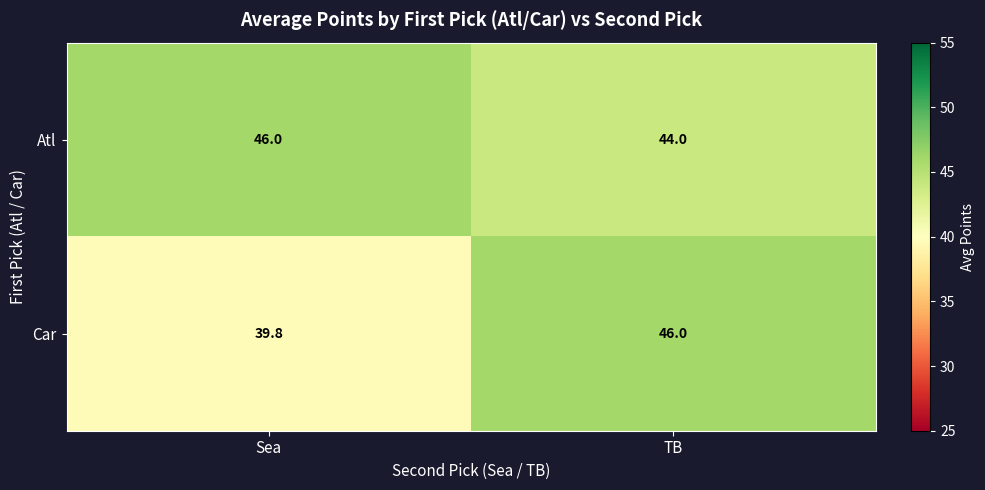

Reading left to right, list all the values displayed in this chart.

Atl: Sea=46.0	TB=44.0
Car: Sea=39.8	TB=46.0